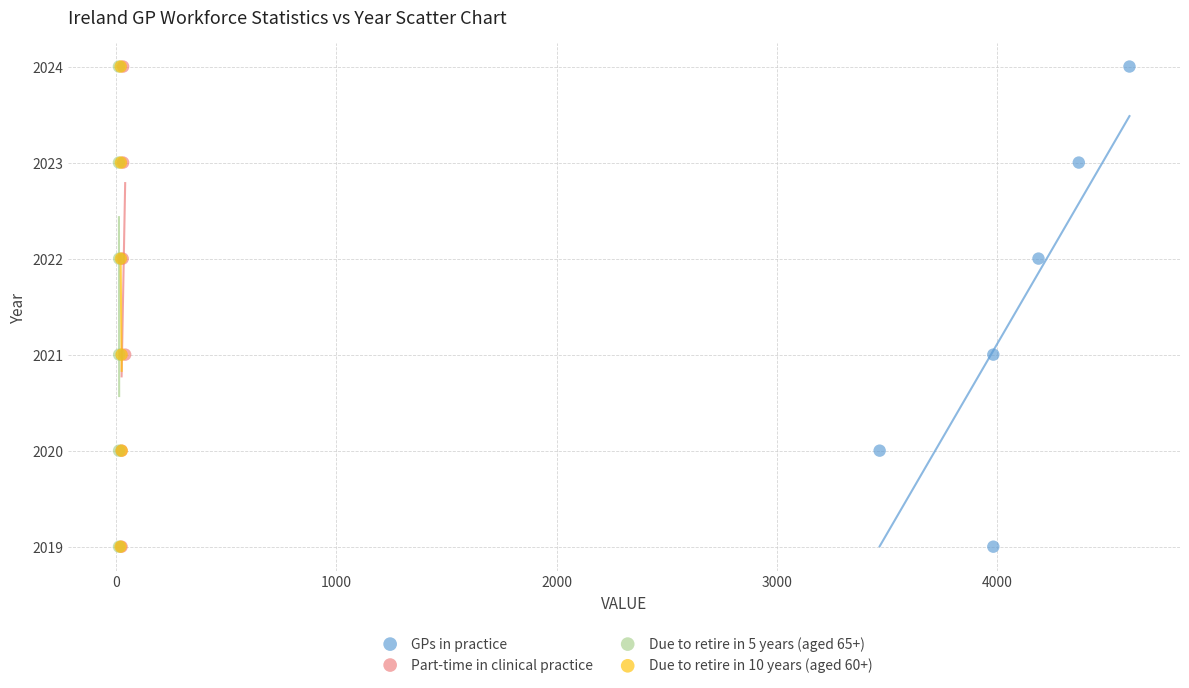

What are all the series names shown in the legend?

GPs in practice, Part-time in clinical practice, Due to retire in 5 years (aged 65+), Due to retire in 10 years (aged 60+)